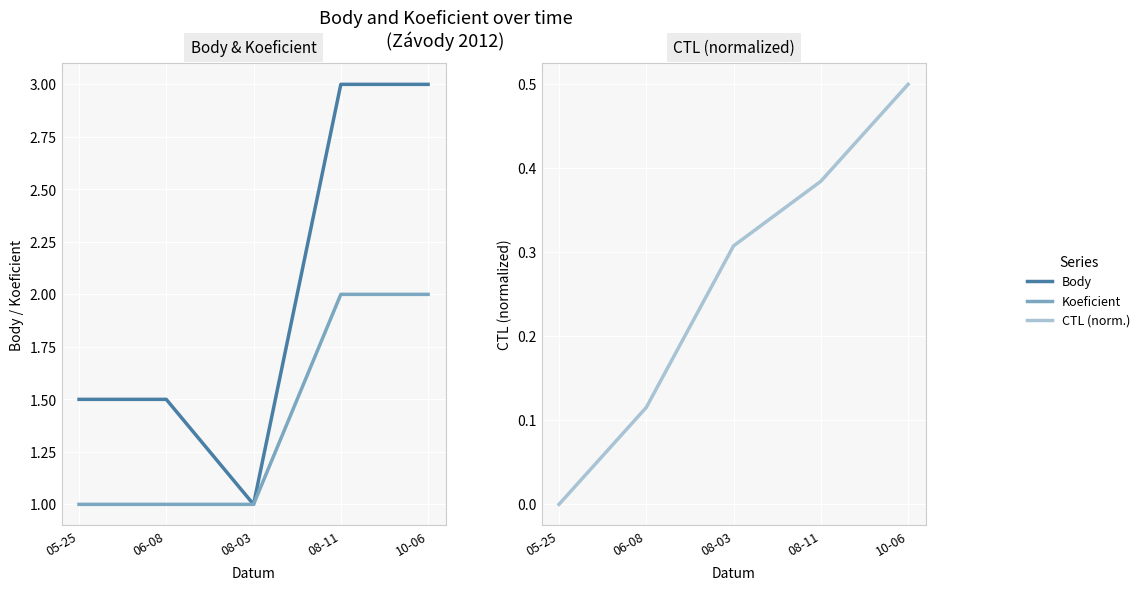

What is the label of the 1st point from the left?

05-25